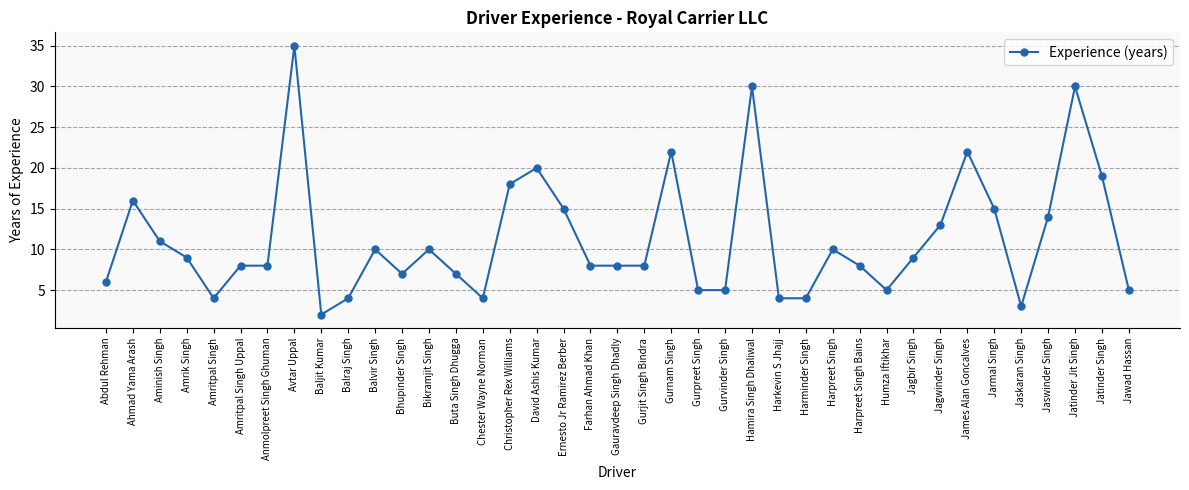

What position from the right is Jawad Hassan?

1